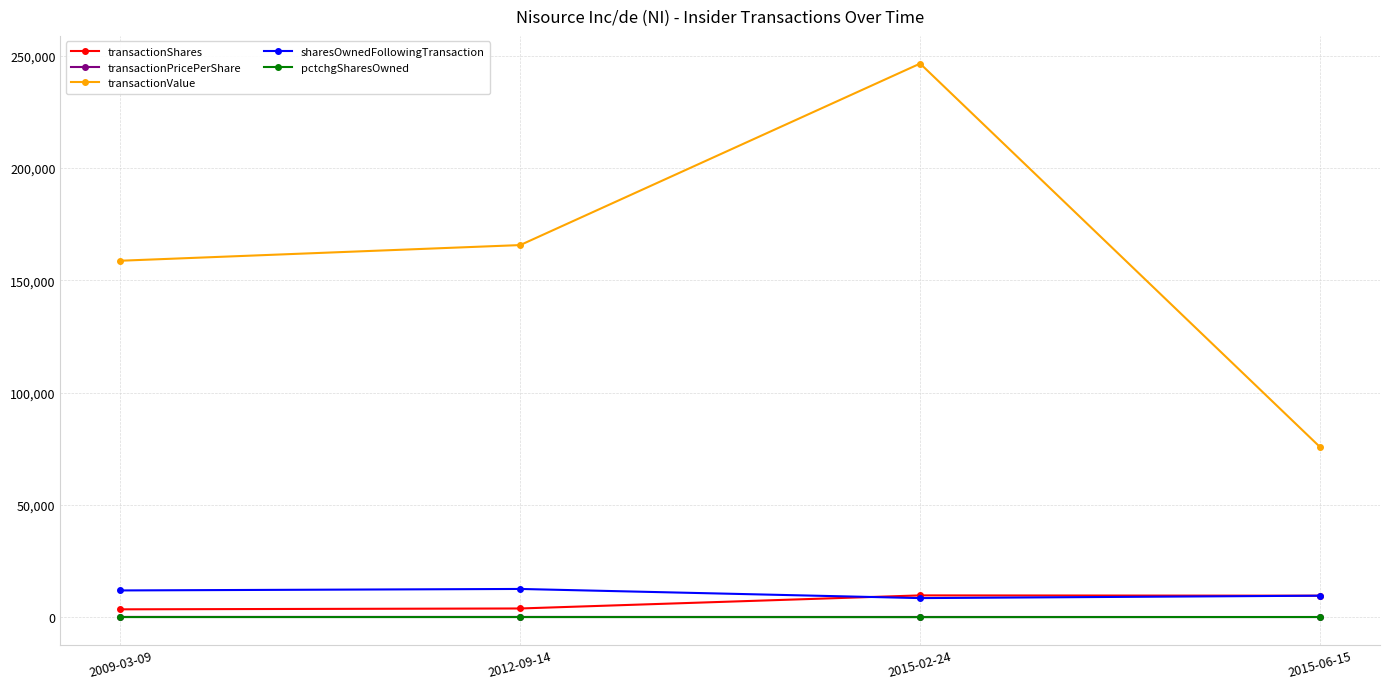

Which series has the largest range (max minus min)?

transactionValue